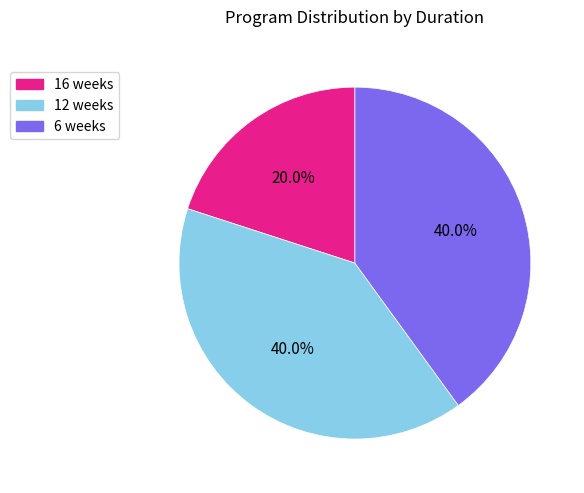

What is the smallest slice in the pie chart?

16 weeks